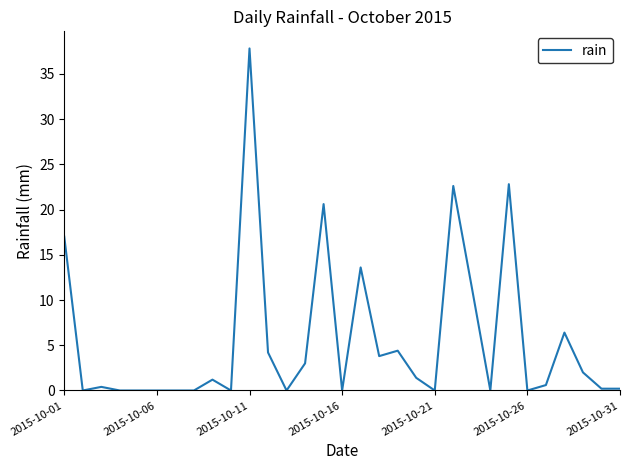

What is the difference between the maximum and minimum values?

37.8